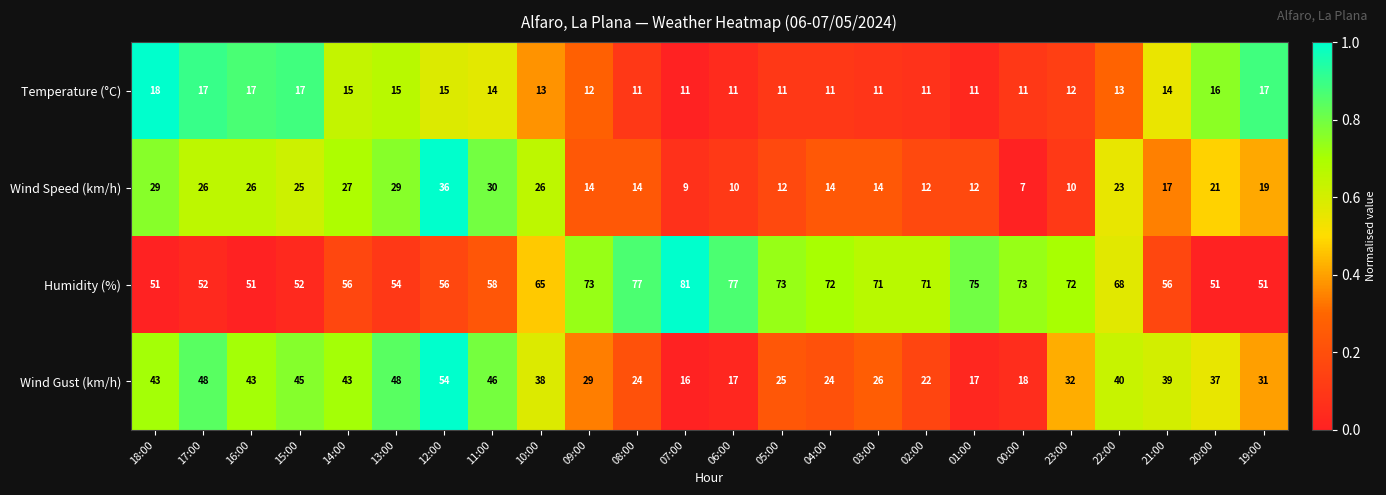

At which label does Humidity (%) first exceed 68?

09:00